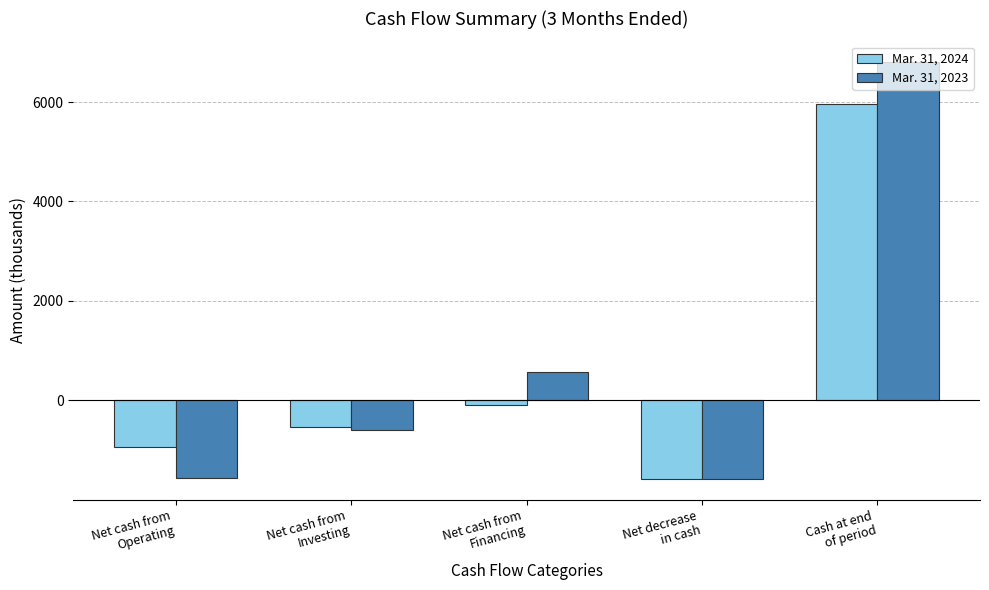

What position from the right is Net cash from
Operating?

5